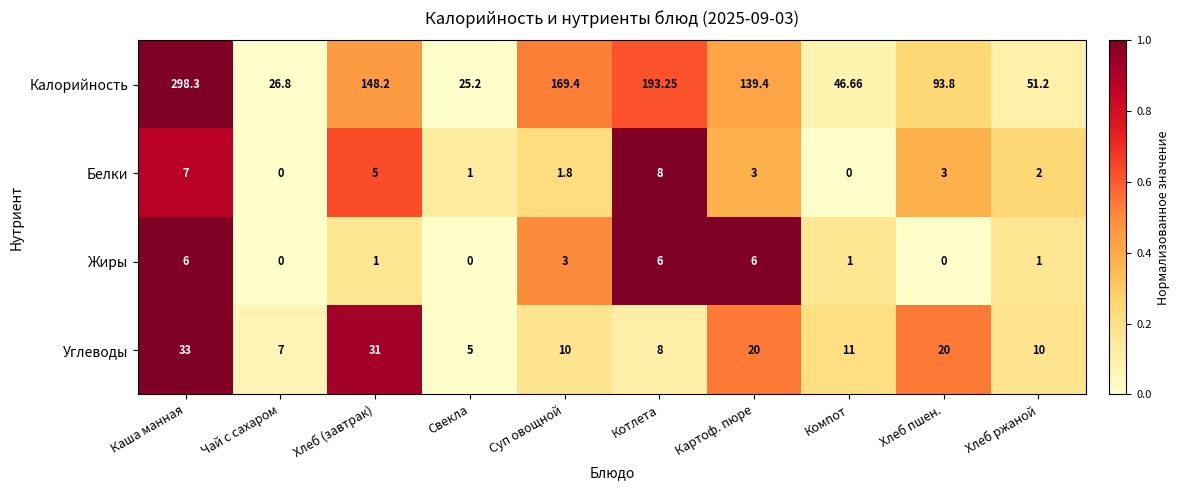

At which label does Калорийность reach its peak?

Каша манная